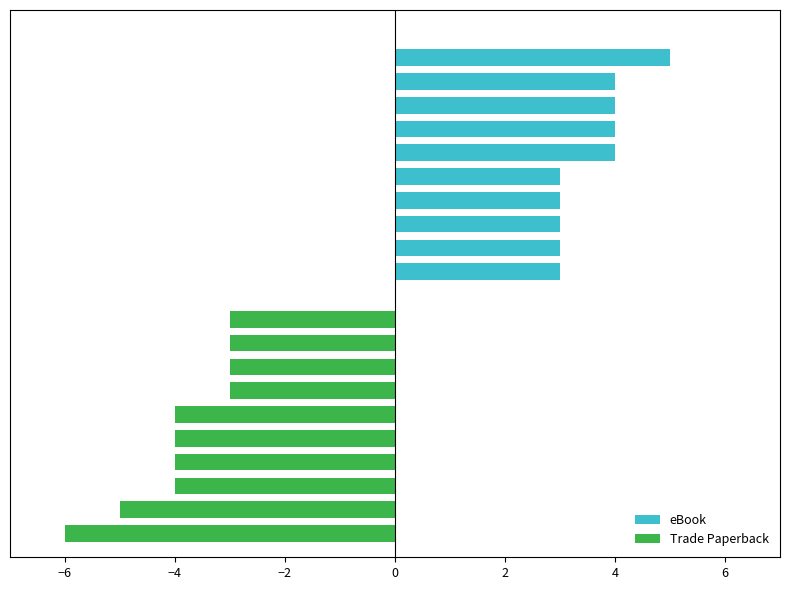

What is the average value of the eBook series?

4